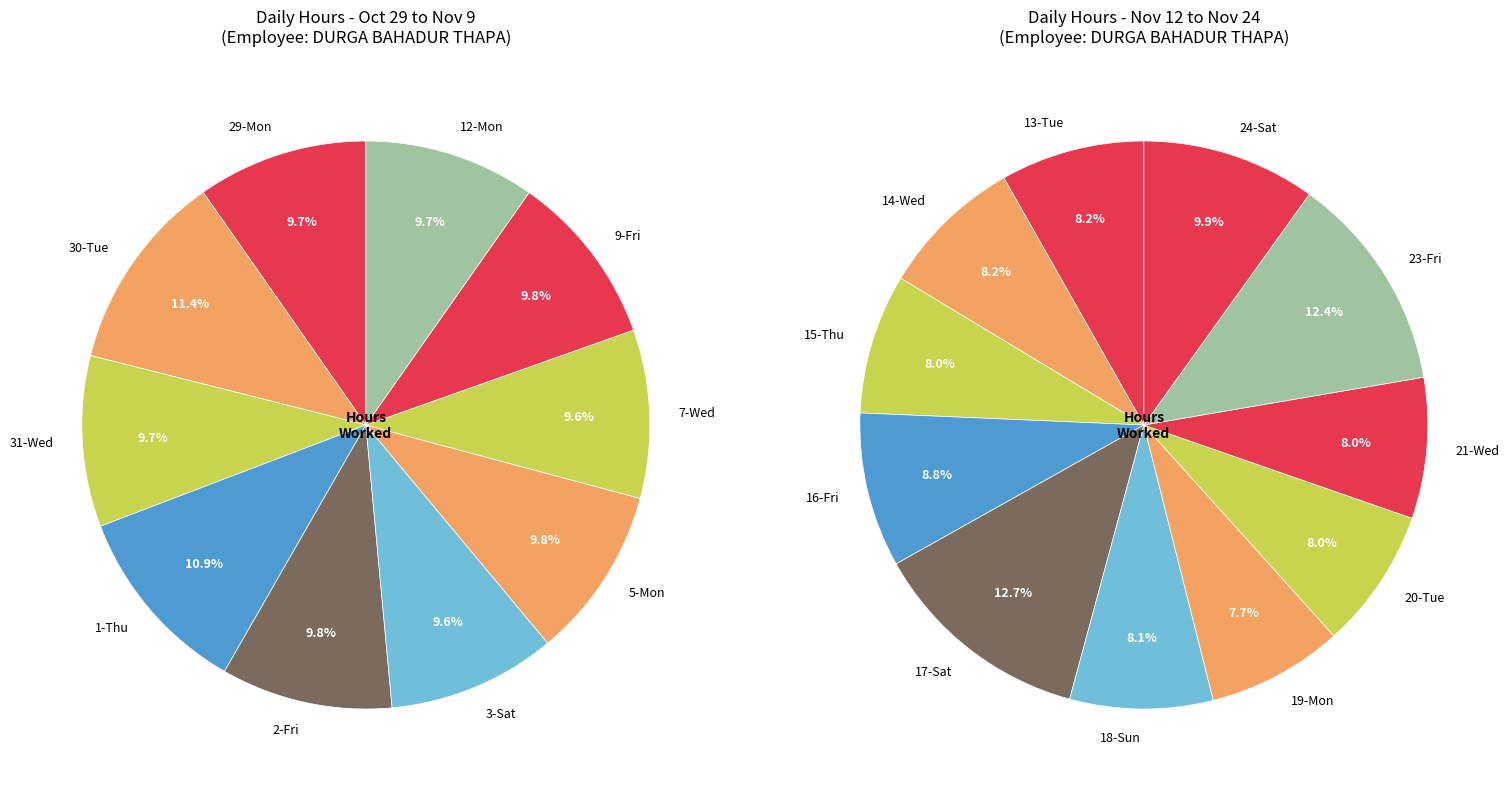

Which slice is the largest?

17-Sat